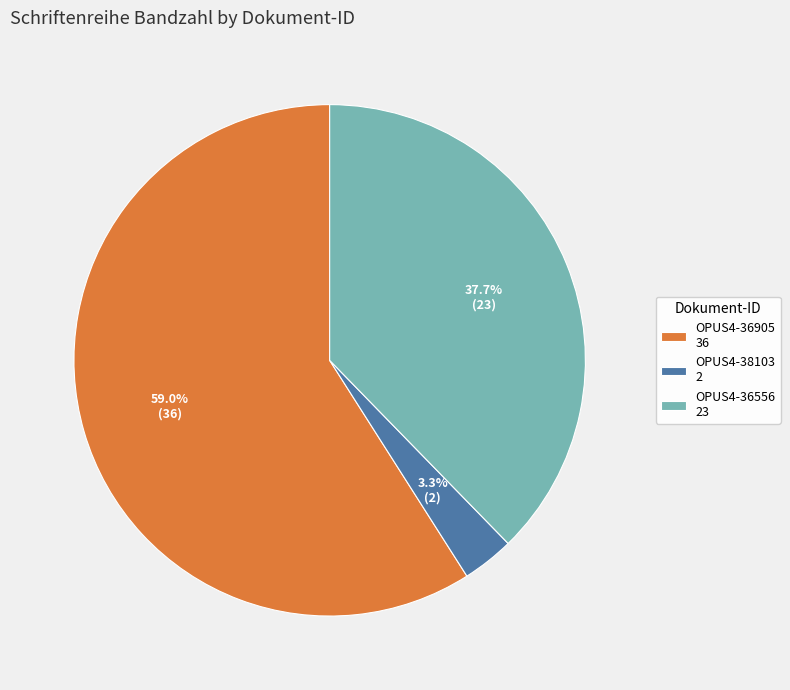

To the nearest percent, what is the average slice percentage?

33%